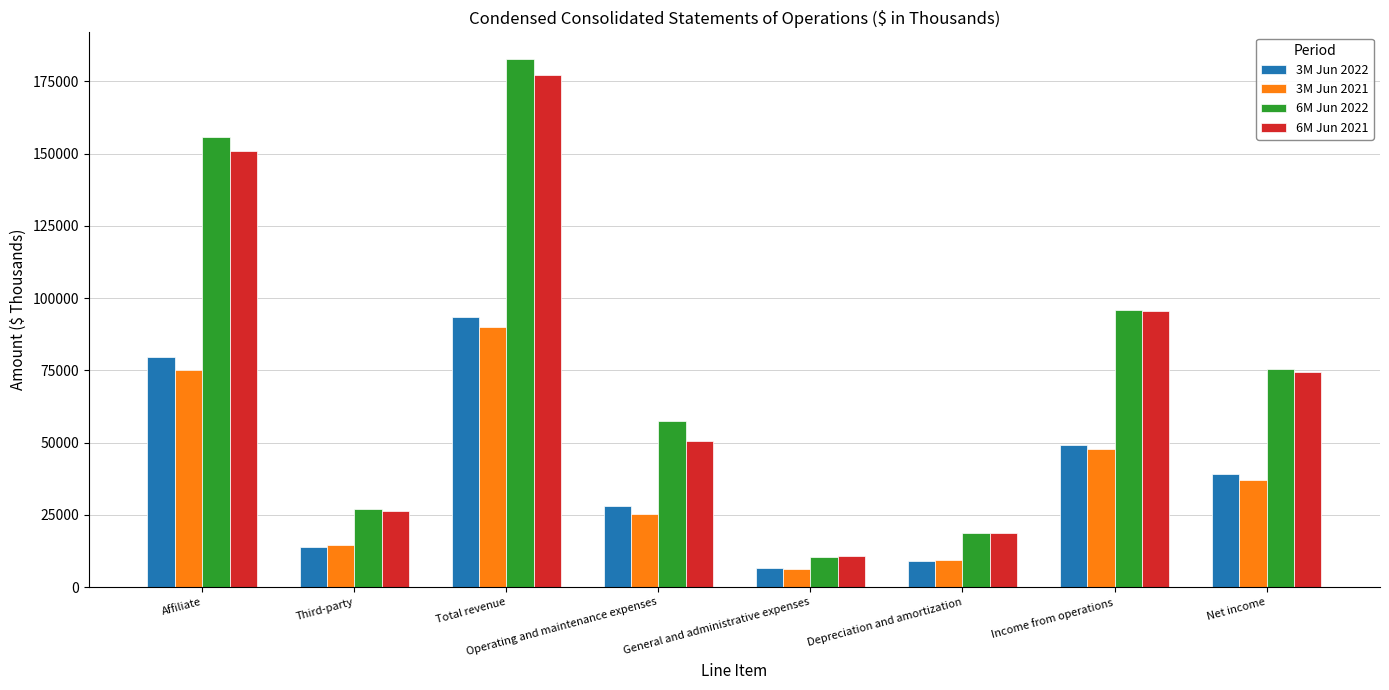

True or false: 3M Jun 2022 has a value of 13742 at Third-party.

True